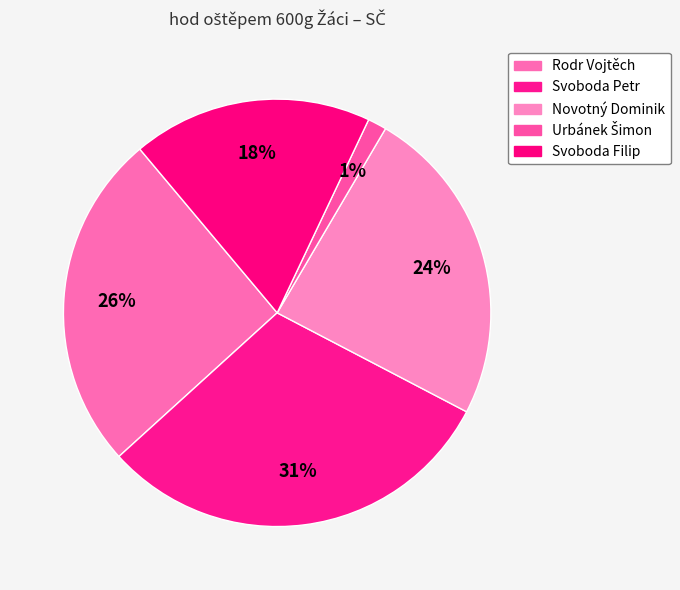

Rank the categories by value from highest to lowest.

Svoboda Petr, Rodr Vojtěch, Novotný Dominik, Svoboda Filip, Urbánek Šimon